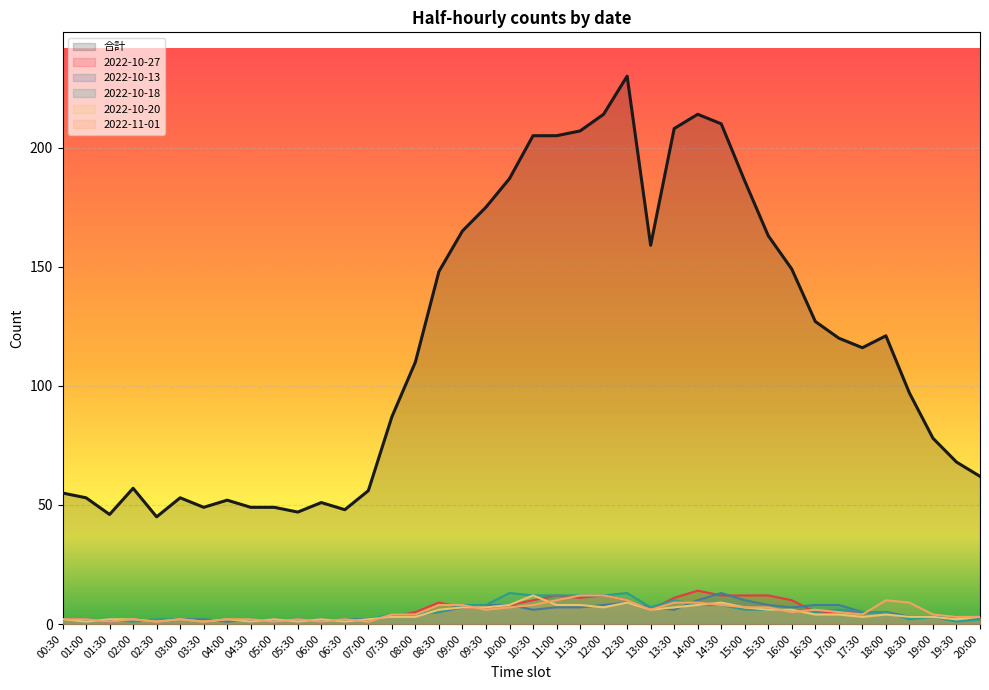

Which has a higher value, 07:00 or 02:30?

07:00